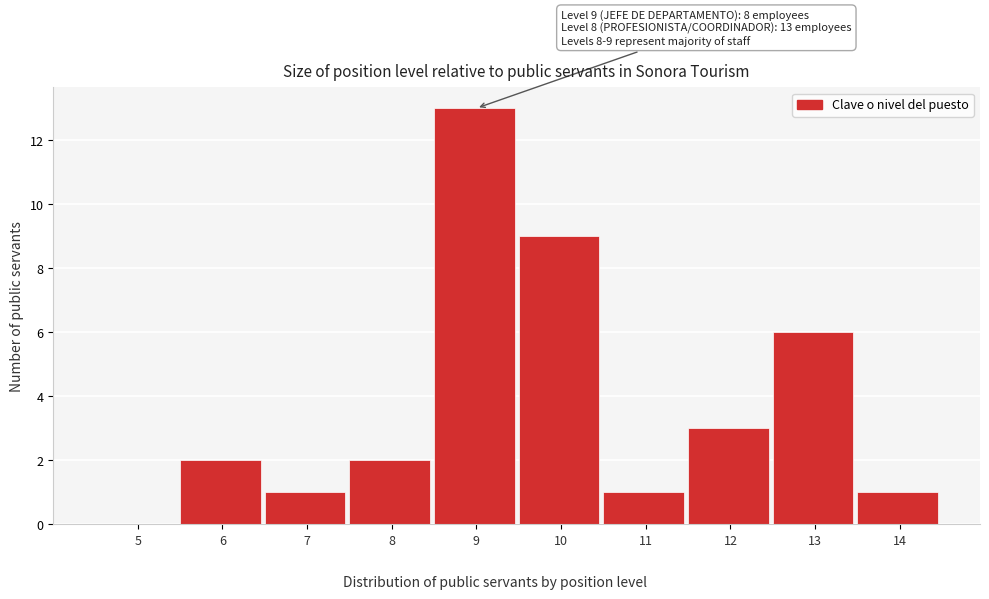

Reading left to right, what are all the values shown in this chart?

5=0	6=2	7=1	8=2	9=13	10=9	11=1	12=3	13=6	14=1